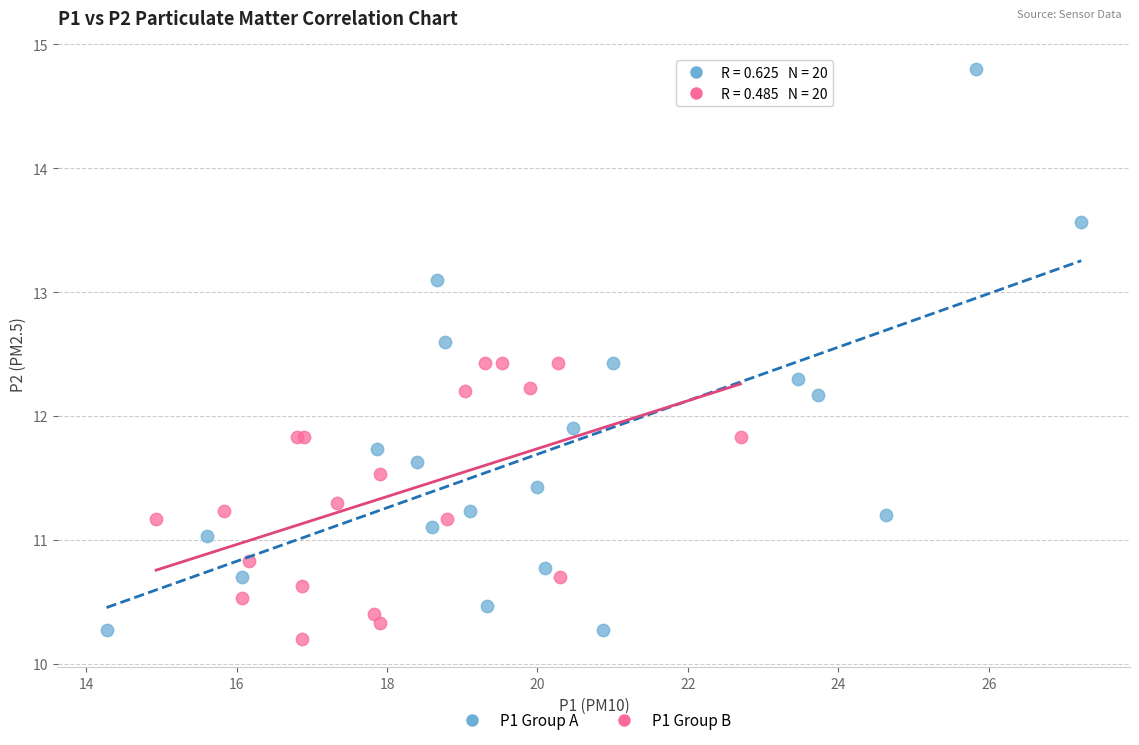

Which series contains the highest Y value?

P1 Group A